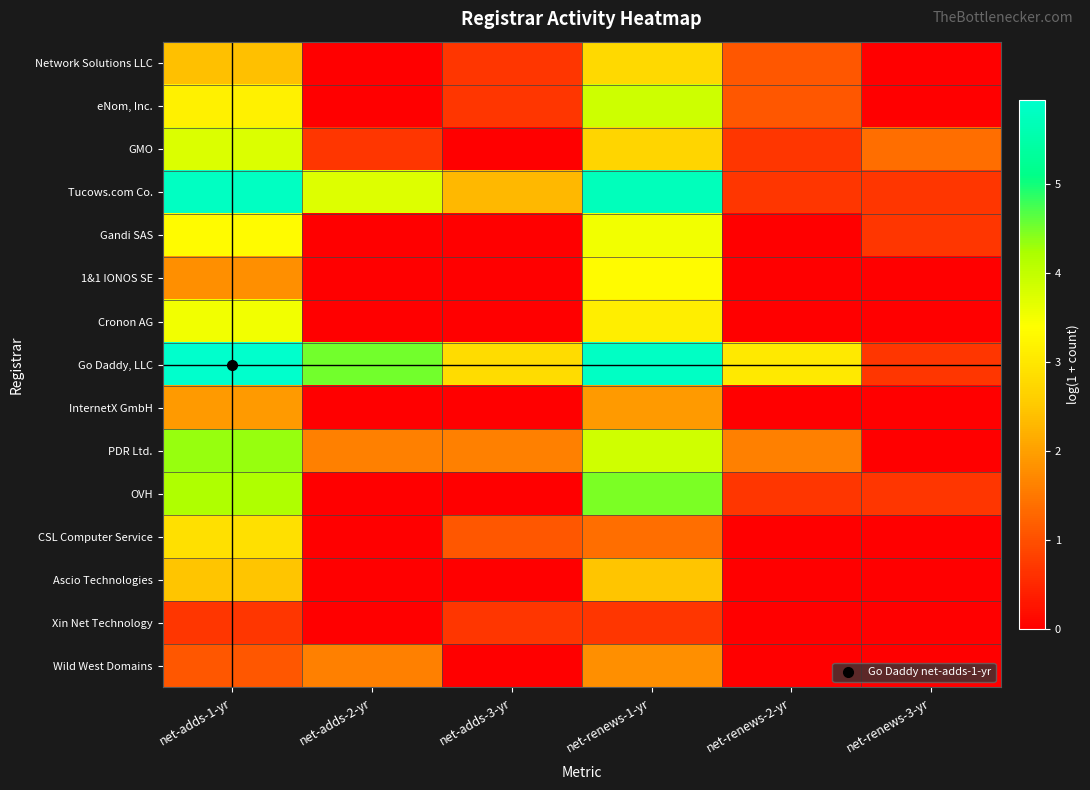

Which series changed the most between net-adds-3-yr and net-renews-3-yr?

Go Daddy, LLC